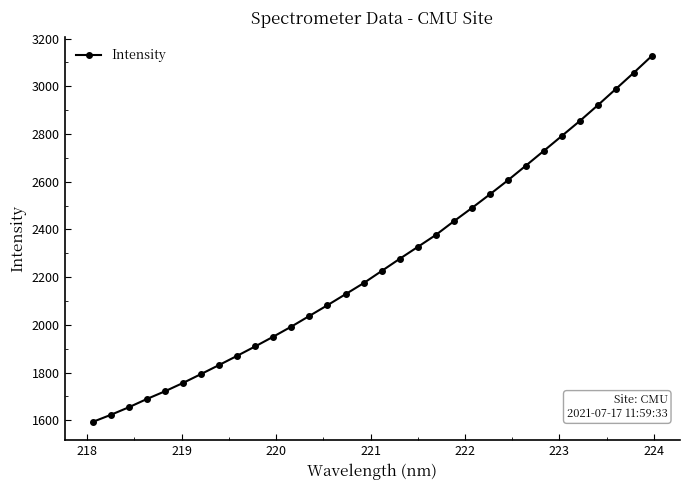

What is the value of the 14th point from the left?

2082.7